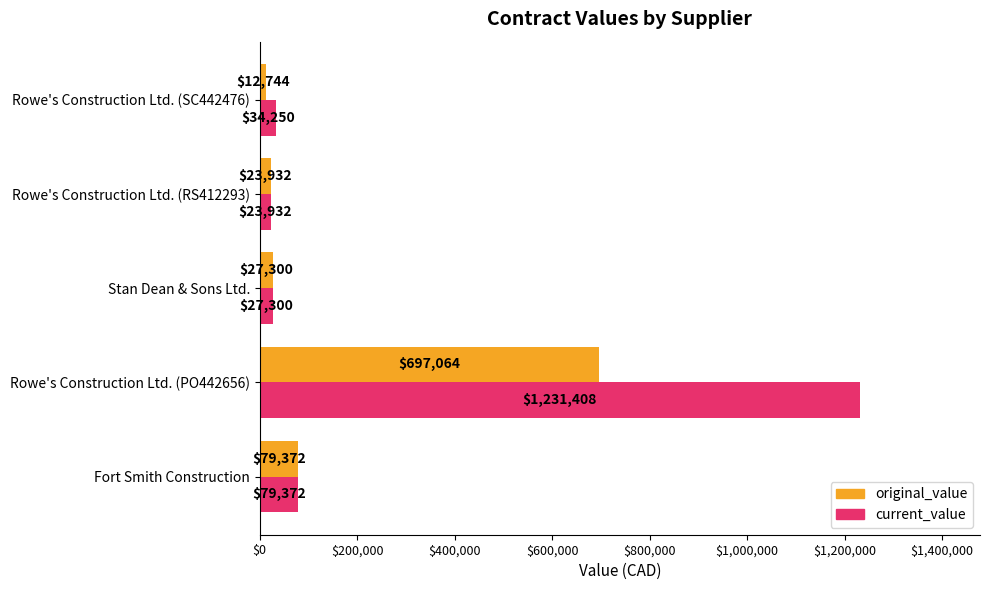

Is it true that current_value equals 27300.0 at Stan Dean & Sons Ltd.?

True